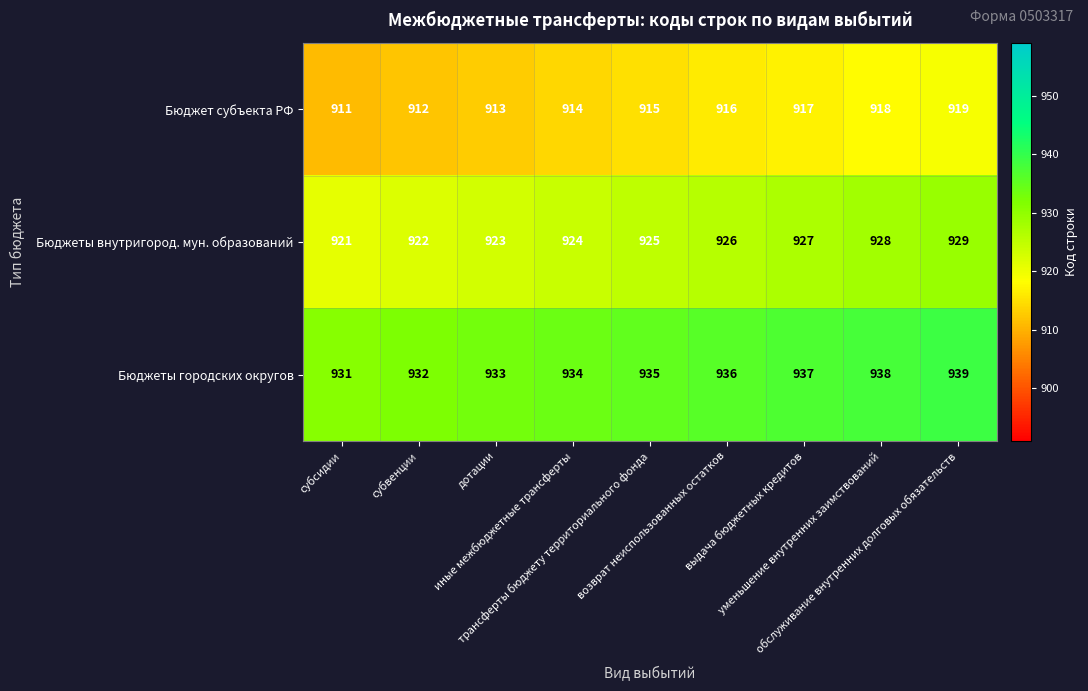

Count the number of data series in this chart.

3